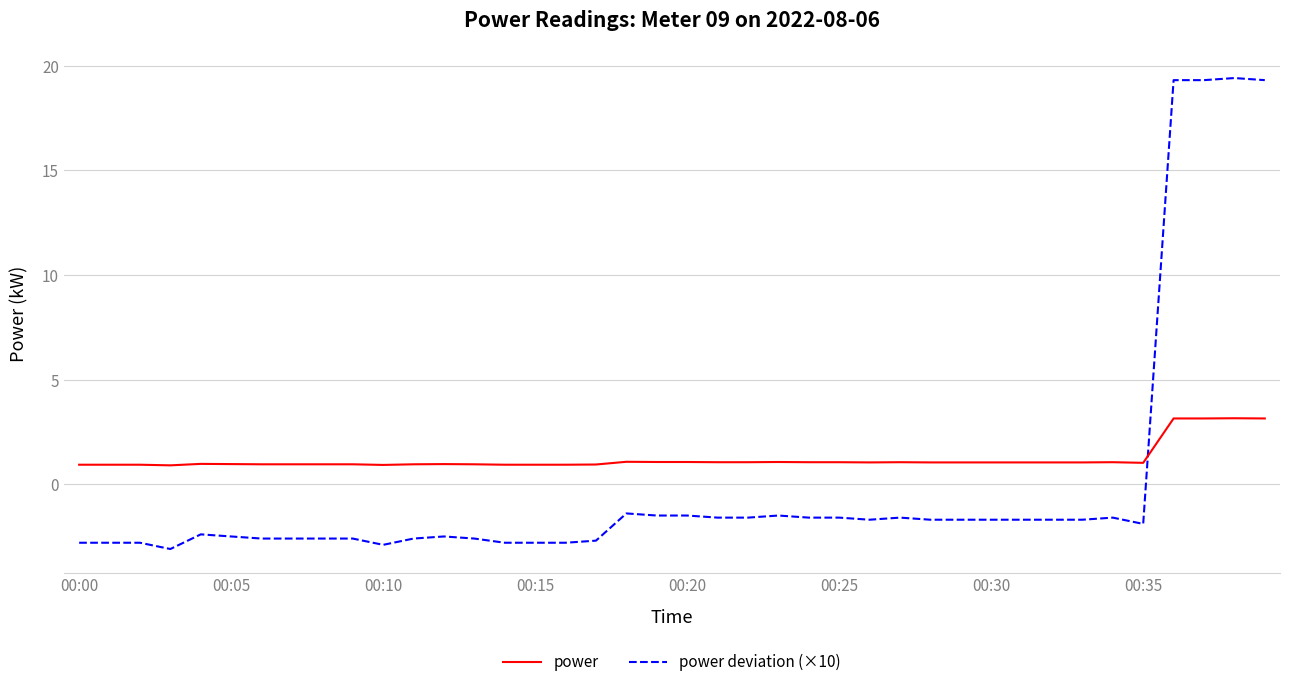

What is the average value of the power series?

1.2